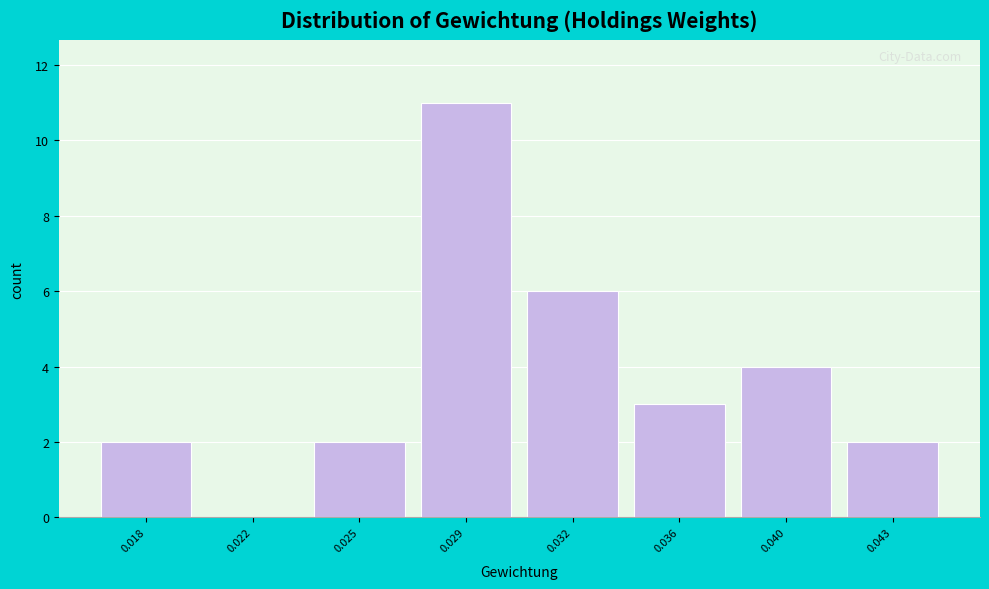

Reading left to right, what are all the values shown in this chart?

0.018=2	0.022=0	0.025=2	0.029=11	0.032=6	0.036=3	0.040=4	0.043=2